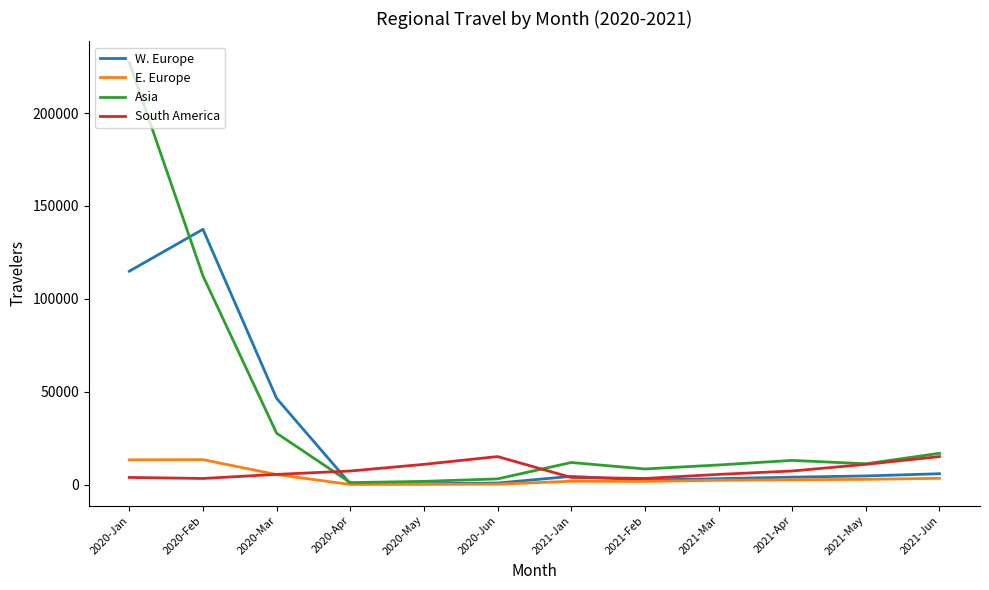

The value of W. Europe at 2021-Jun is 5817. True or false?

True